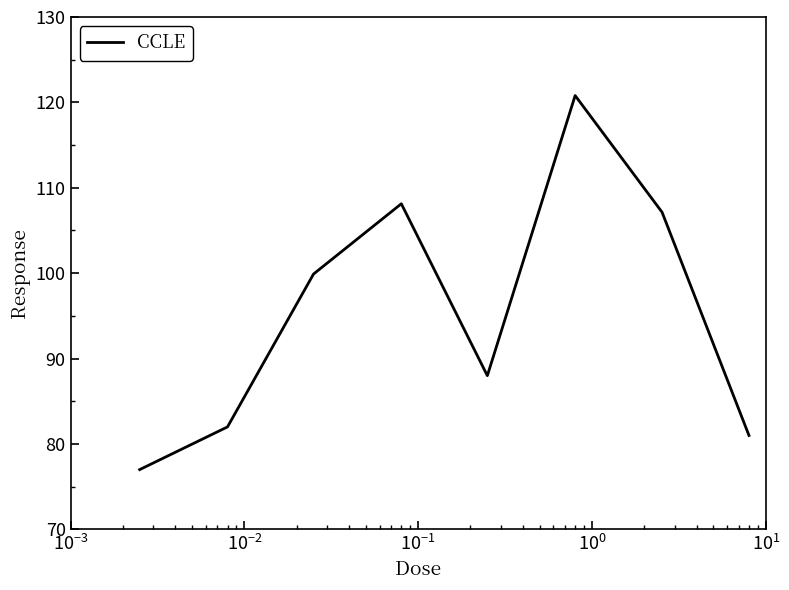

What is the greatest value displayed?

120.8